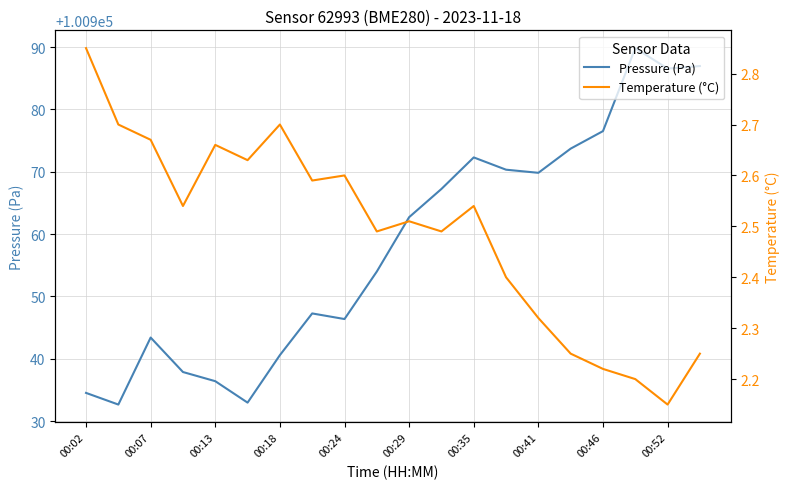

The Pressure (Pa) series shows 133894.1 at 00:18. True or false?

False